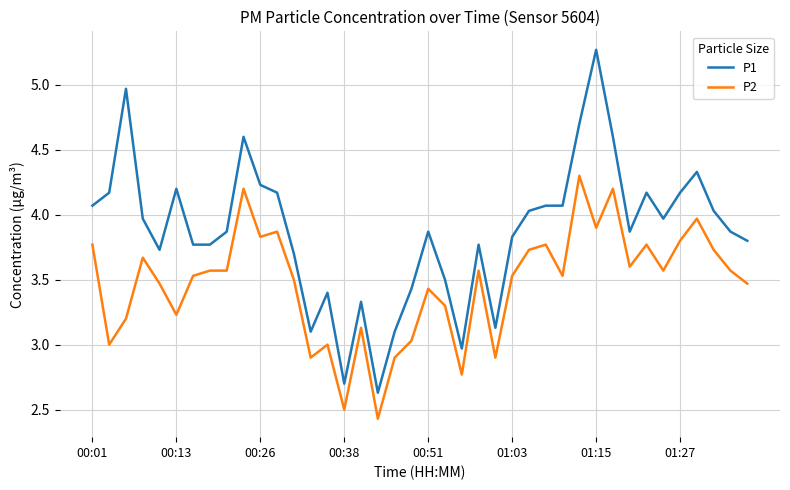

What is the maximum value for P1?

5.3